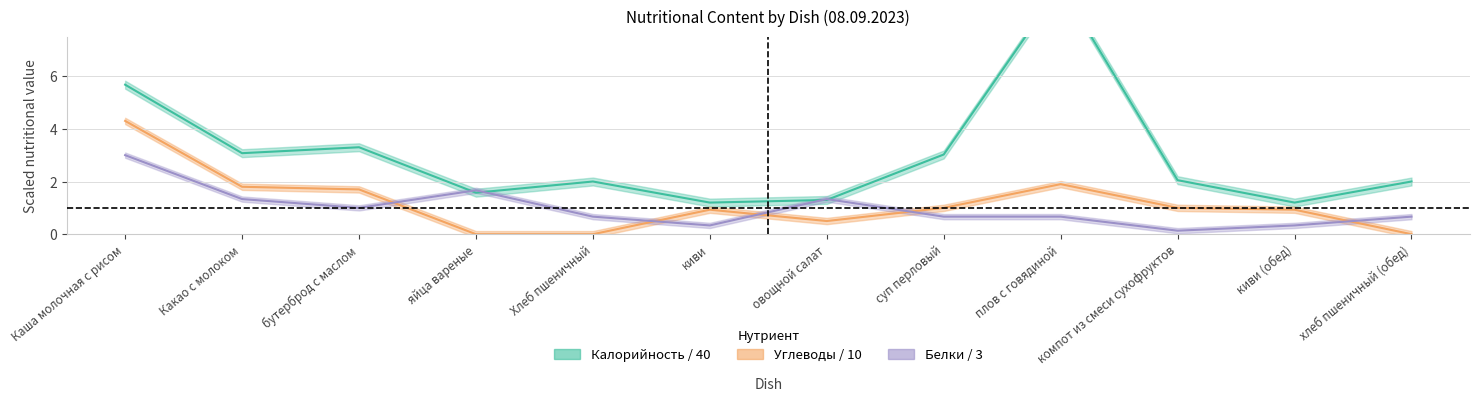

Reading right to left, what are all the values shown in this chart?

Калорийность: 2.0	1.2	2.0	9.4	3.0	1.3	1.2	2.0	1.6	3.3	3.1	5.7
Белки: 0.7	0.3	0.1	0.7	0.7	1.3	0.3	0.7	1.7	1.0	1.3	3.0
Углеводы: 0.0	0.9	1.0	1.9	1.0	0.5	0.9	0.0	0.0	1.7	1.8	4.3